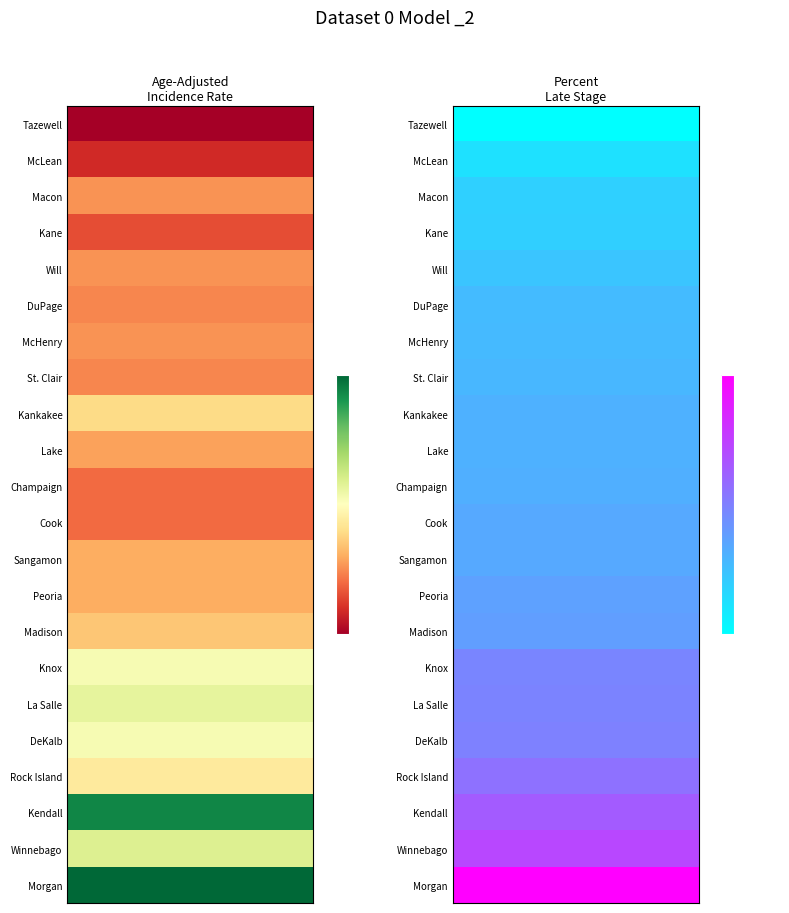

What is the greatest value displayed?

28.3